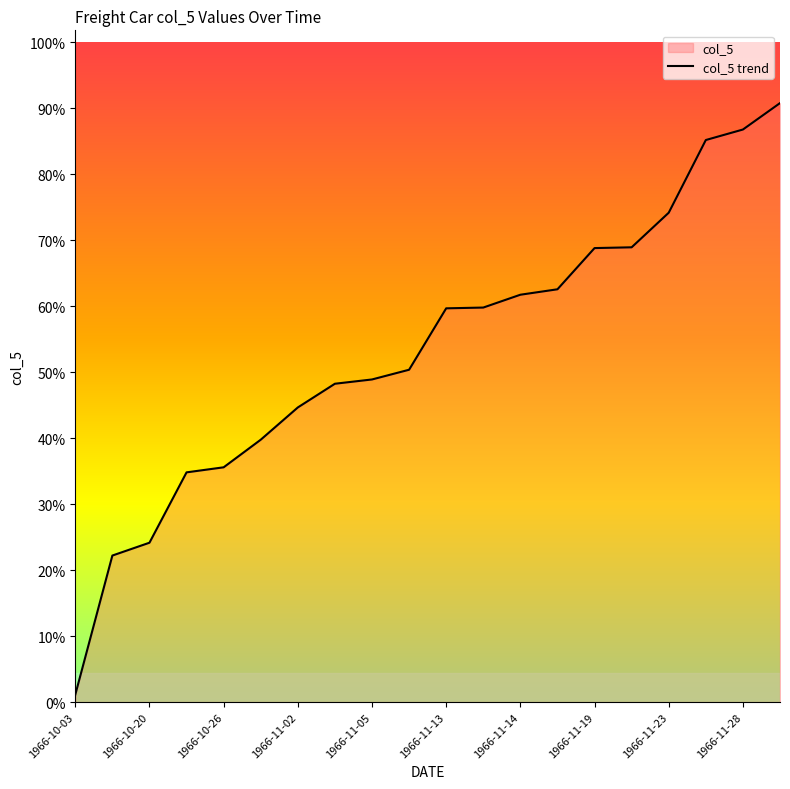

Does the chart display data point markers on the line(s)?

No